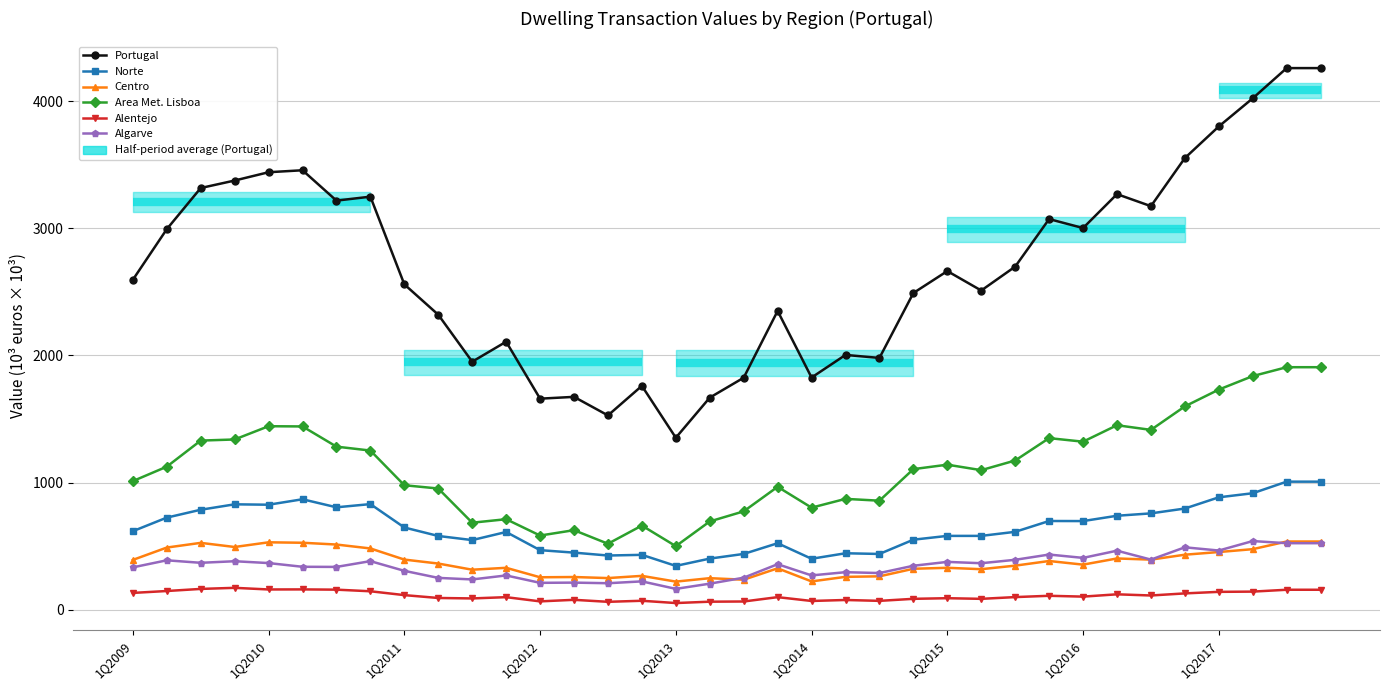

True or false: Area Met. Lisboa has a value of 471.7 at 1Q2014.

False